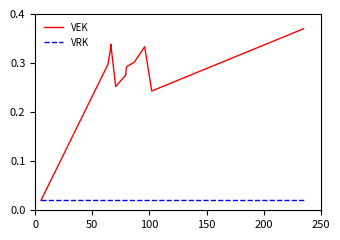

Is it true that VRK equals 0.0 at 150?

False